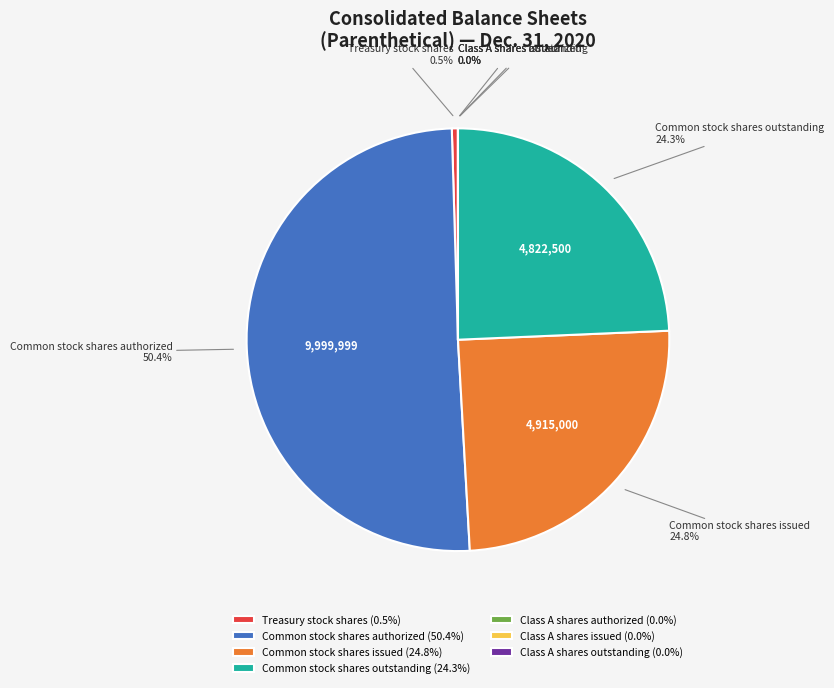

To the nearest percent, what portion does Common stock shares issued represent?

25%